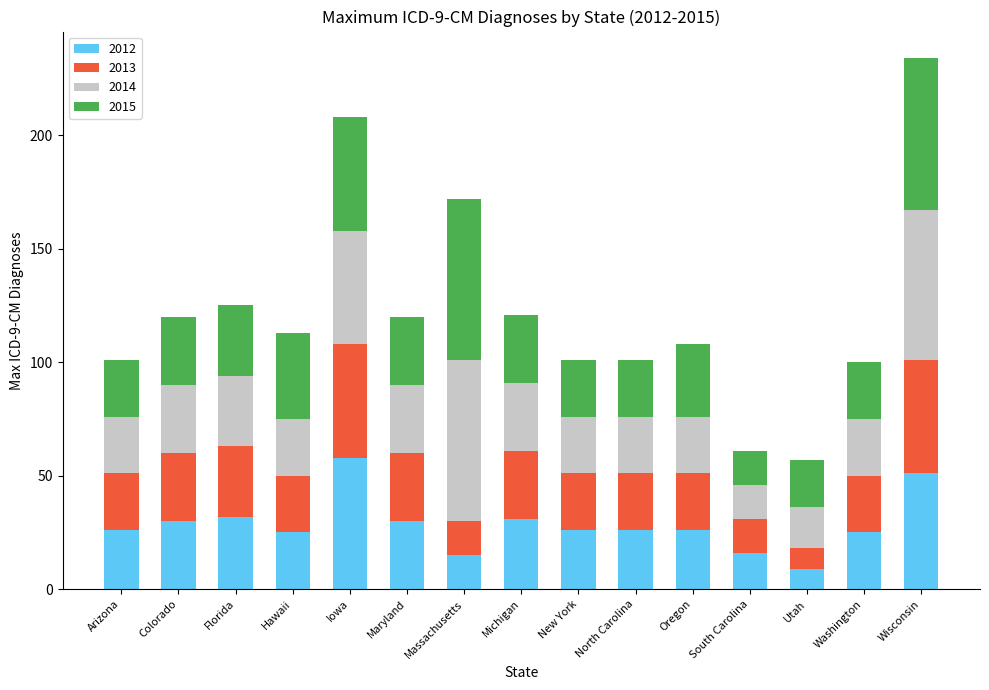

What is the total value across all series at Florida?

125